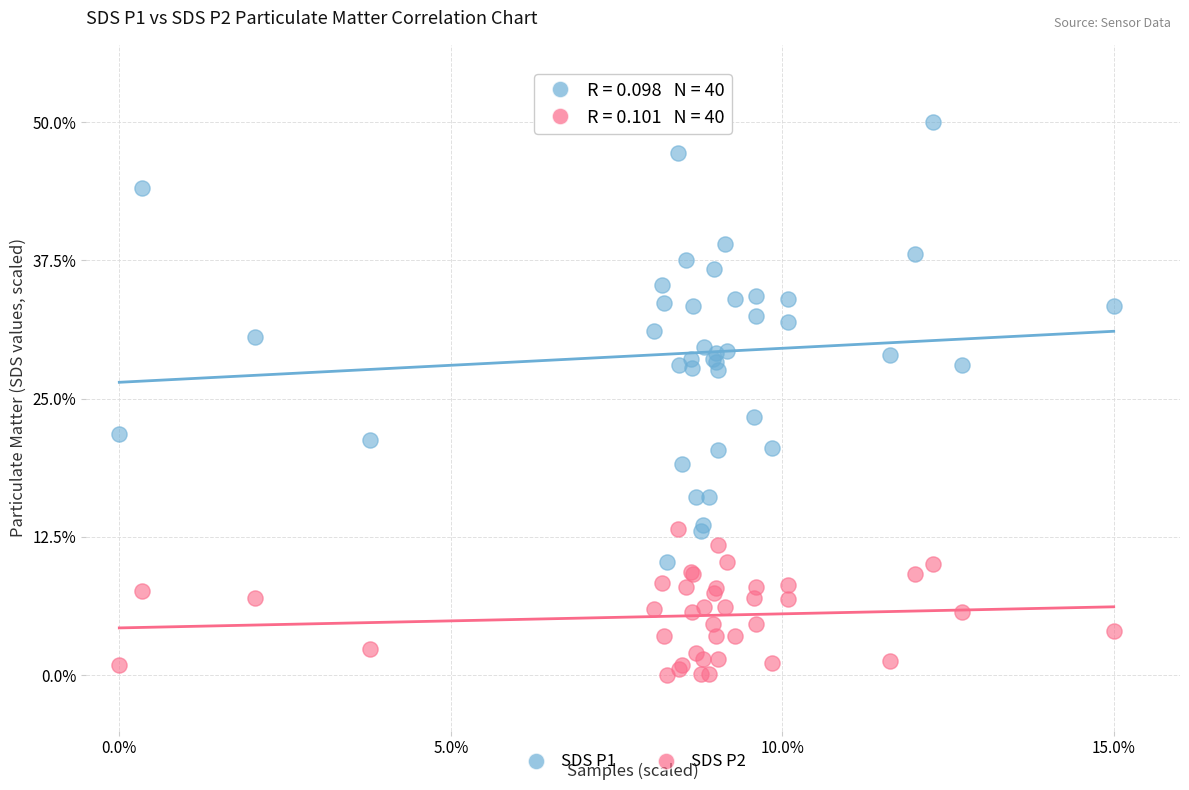

Which series has the widest spread of Y values?

SDS P1